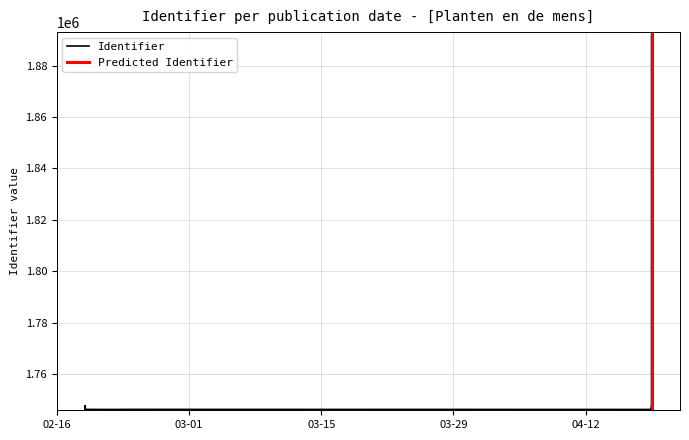

Does the chart display data point markers on the line(s)?

No